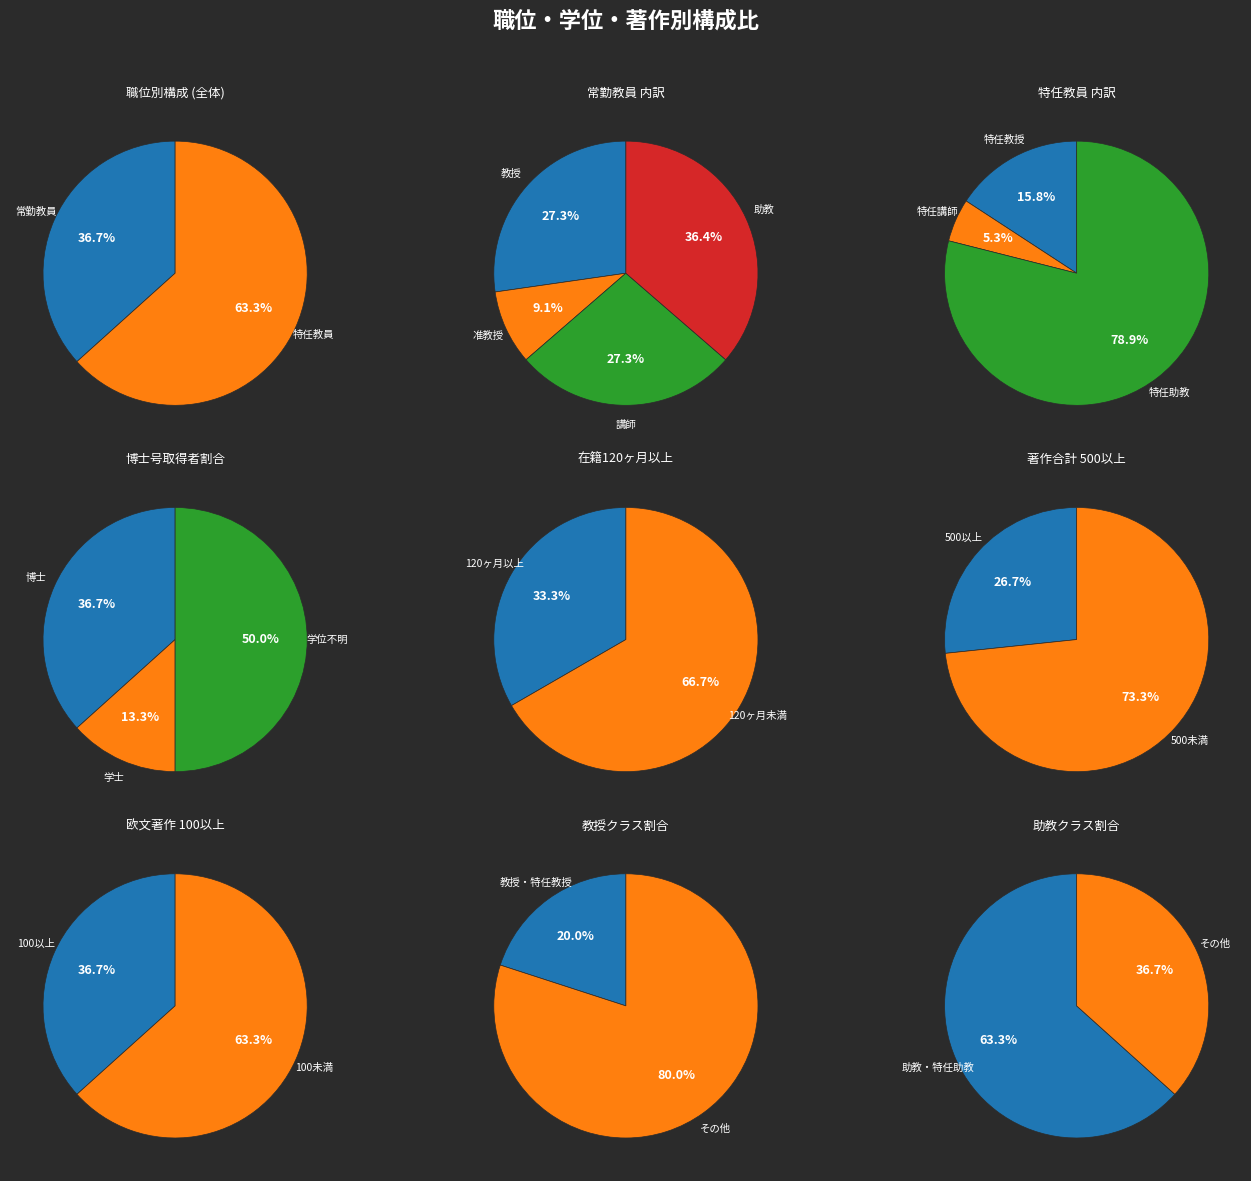

Rank the categories by value from lowest to highest.

准教授, 特任講師, 教授, 講師, 特任教授, 助教, 特任助教